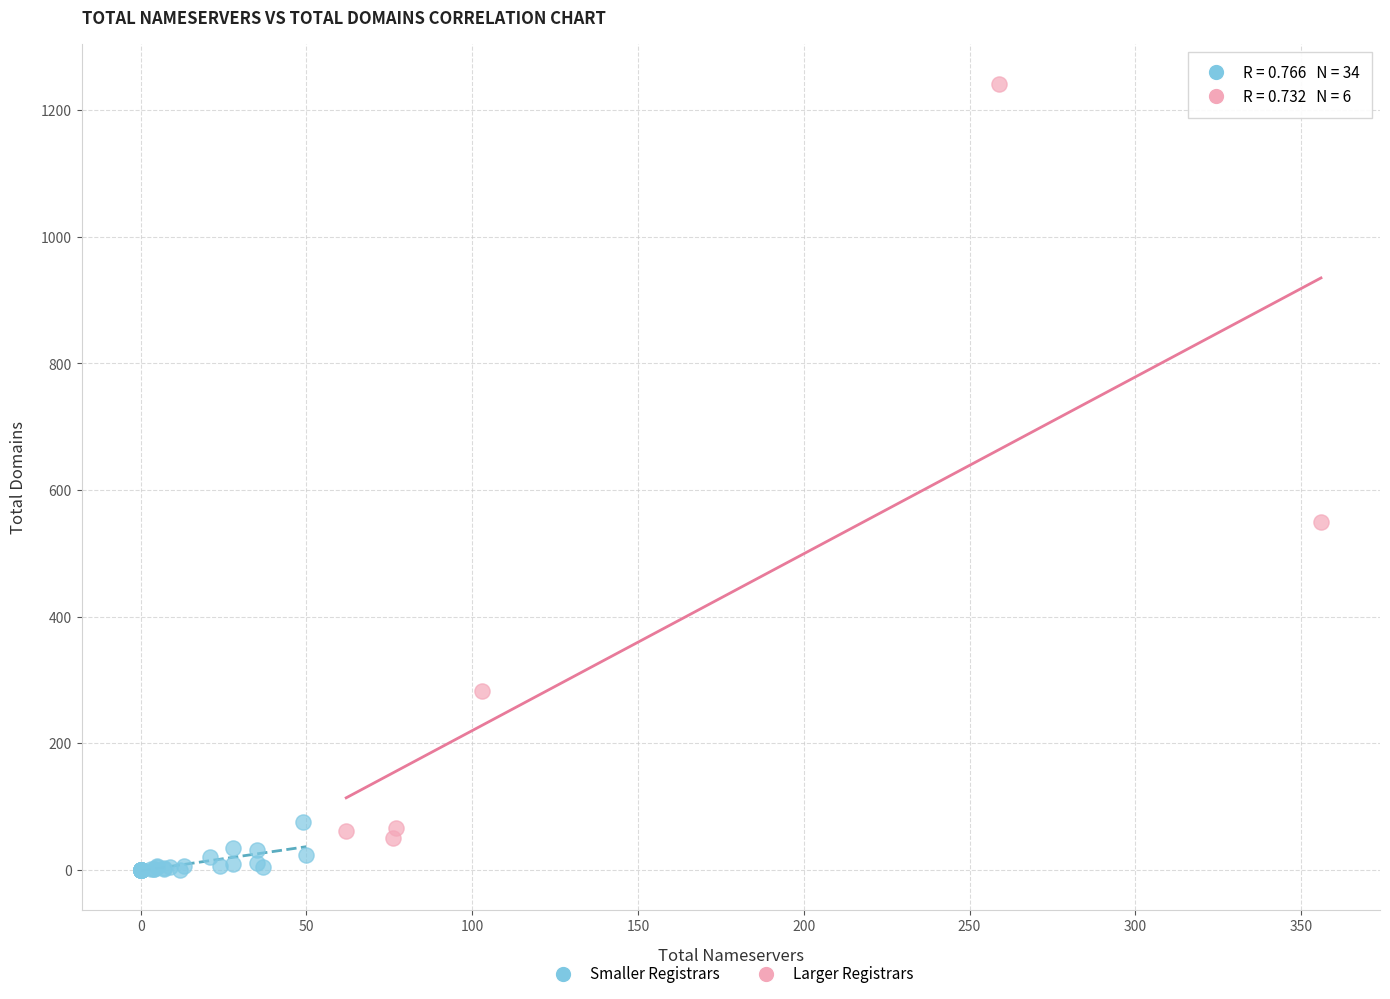

Which series has the largest Y range (max minus min)?

Larger Registrars